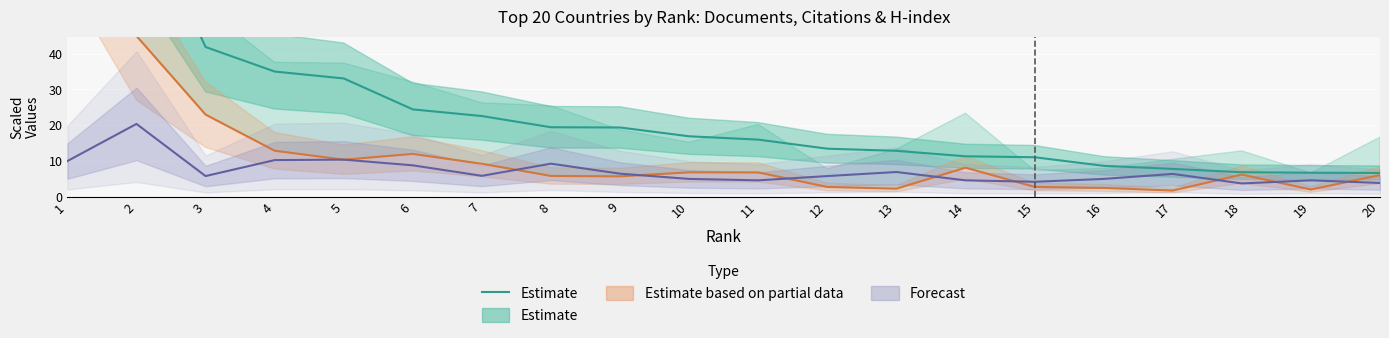

What is the difference between the maximum and second lowest values?

103.2